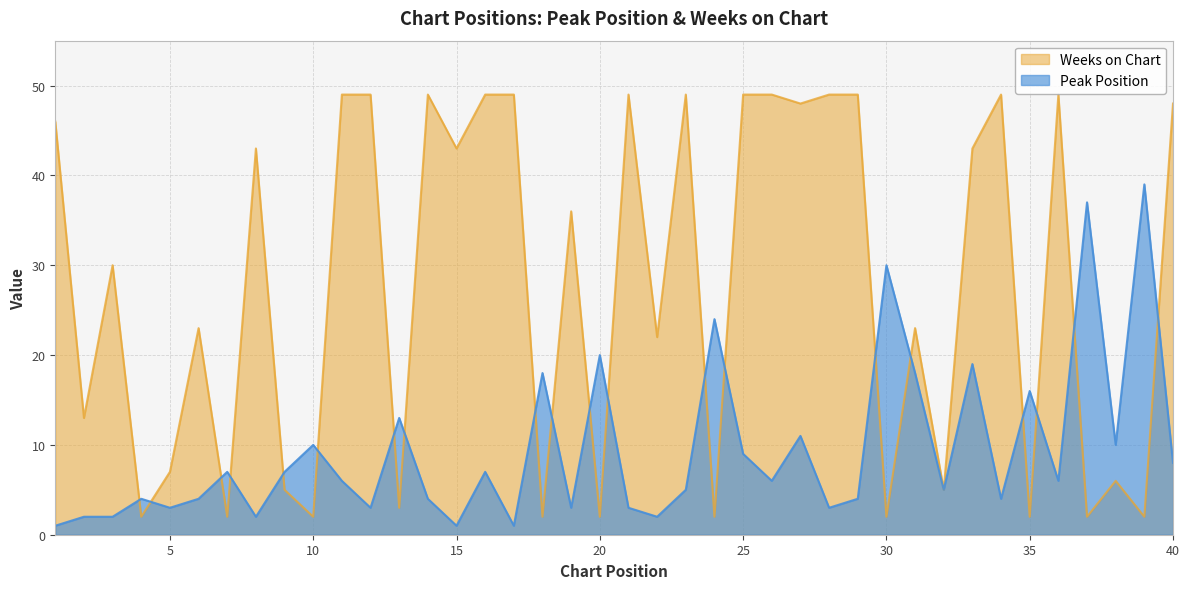

Where is the first local maximum for Weeks on Chart?

3